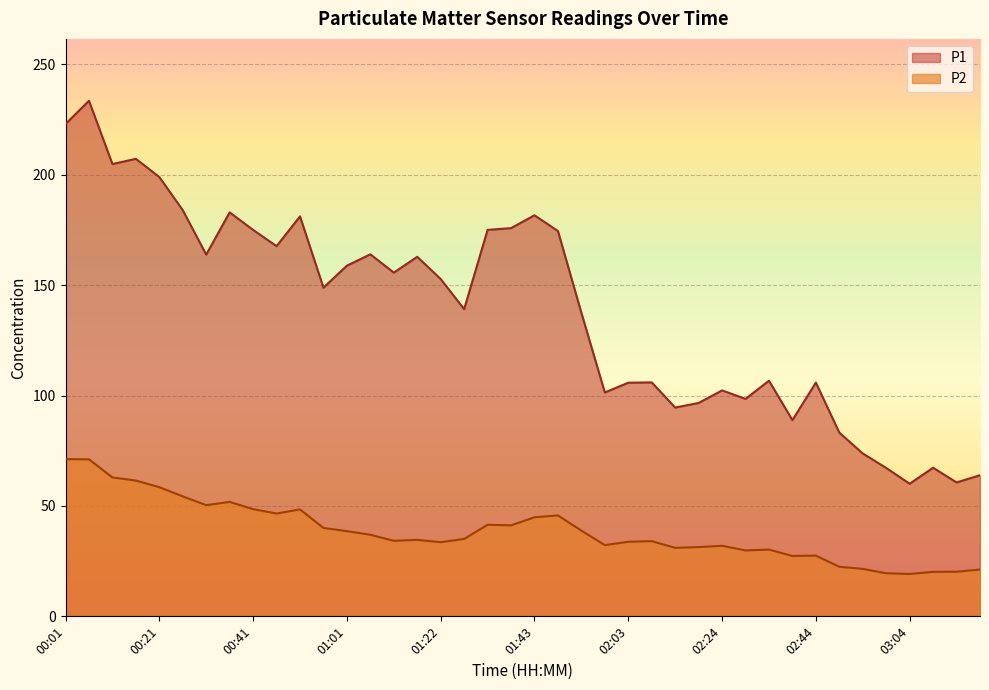

Is the value of P2 at 02:03 greater than the value of P1 at 02:08?

No